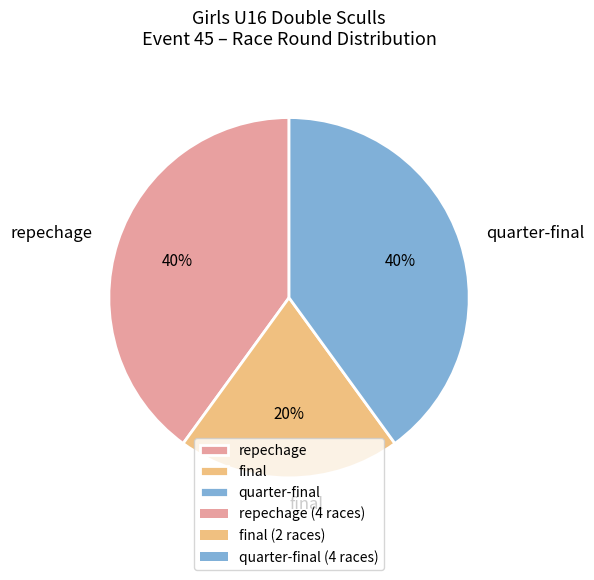

Is there any slice that represents more than half of the pie?

No